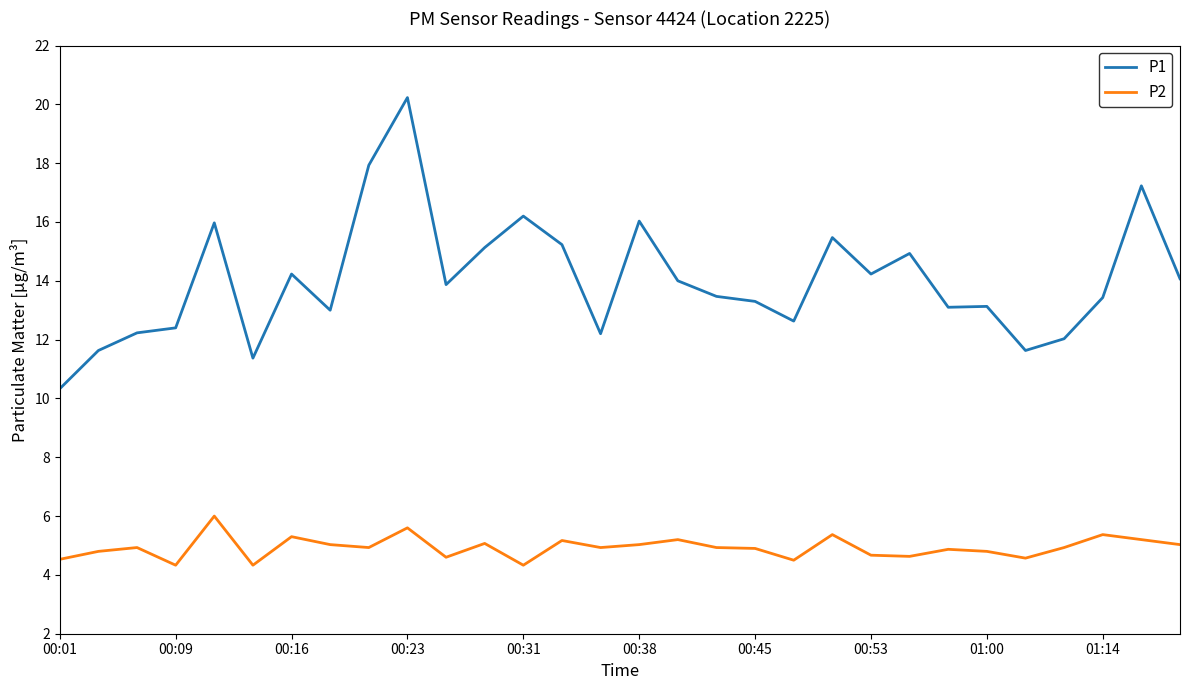

How many lines are shown in the chart?

2